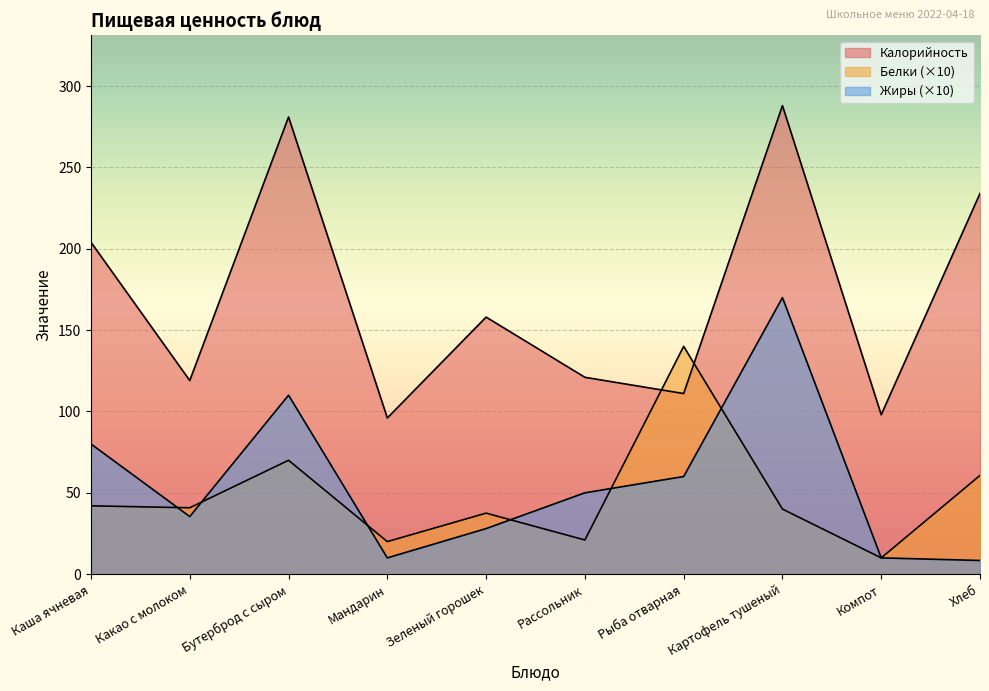

True or false: Белки has a value of 20.0 at Мандарин.

True